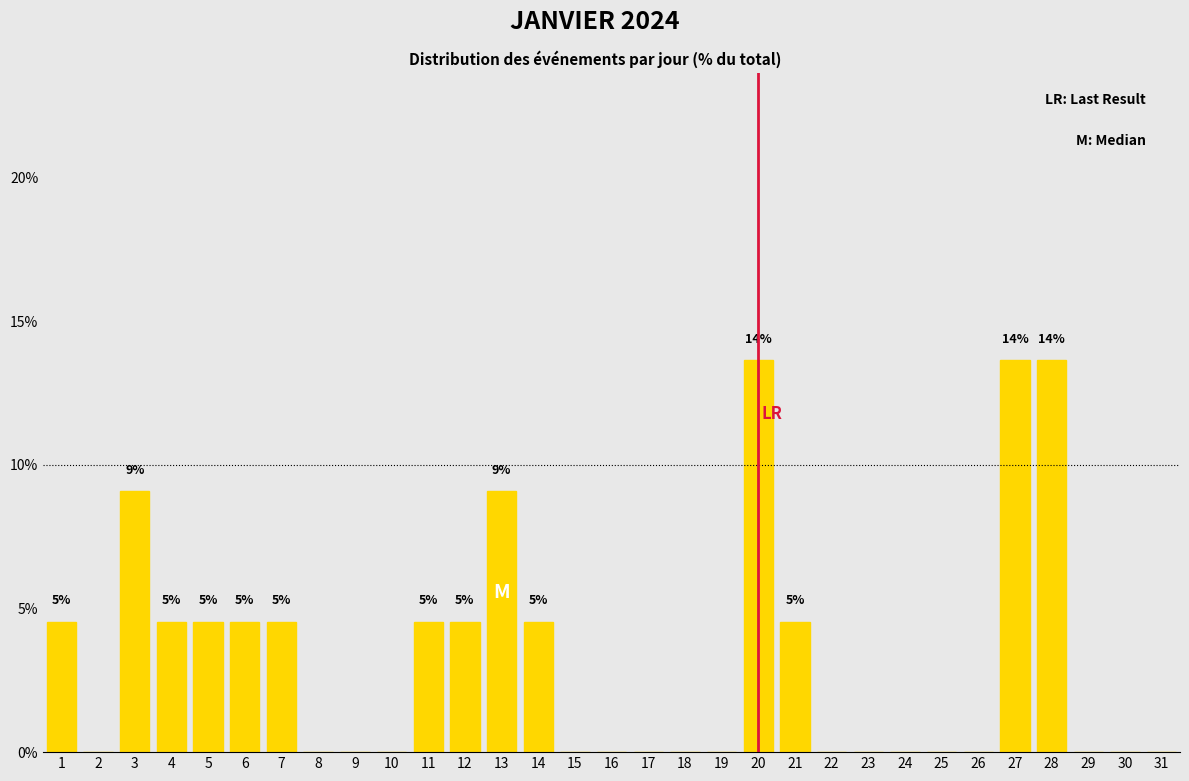

The chart shows a value of 0.0 at 25. True or false?

True